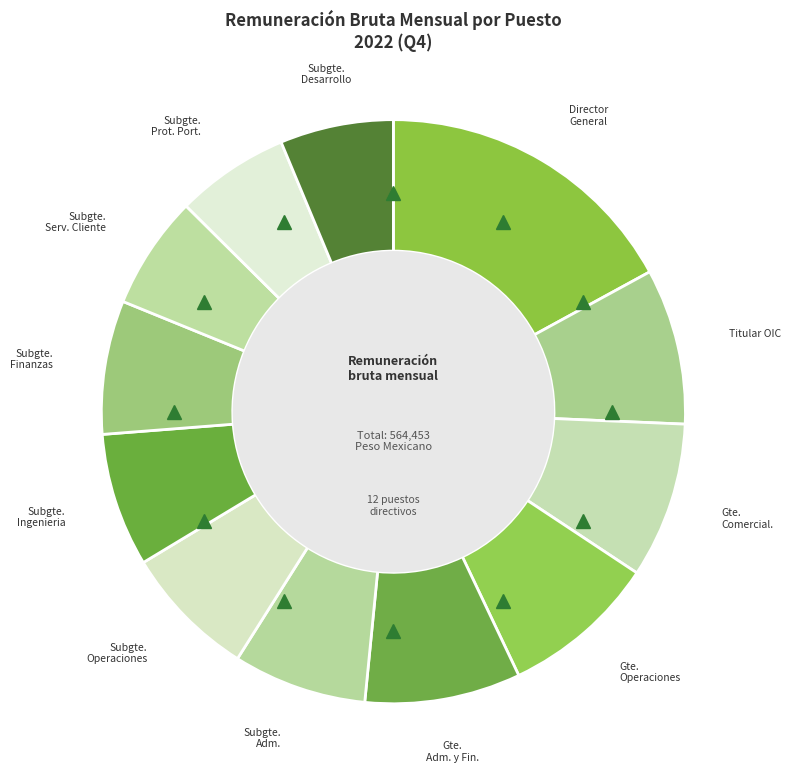

Which slice is the smallest?

Subgerente de Servicio al Cliente